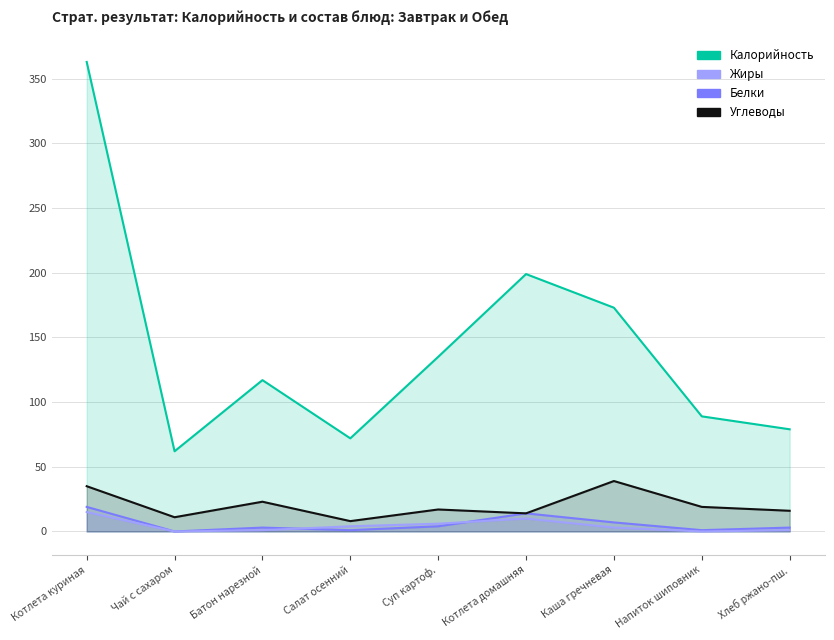

What is the average value of the Белки series?

6